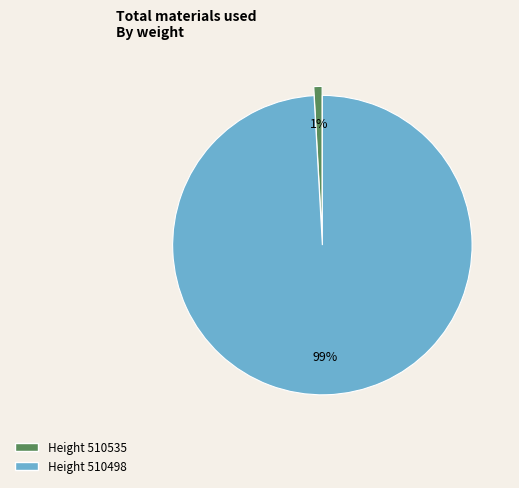

Rank the categories by value from highest to lowest.

Height 510498, Height 510535